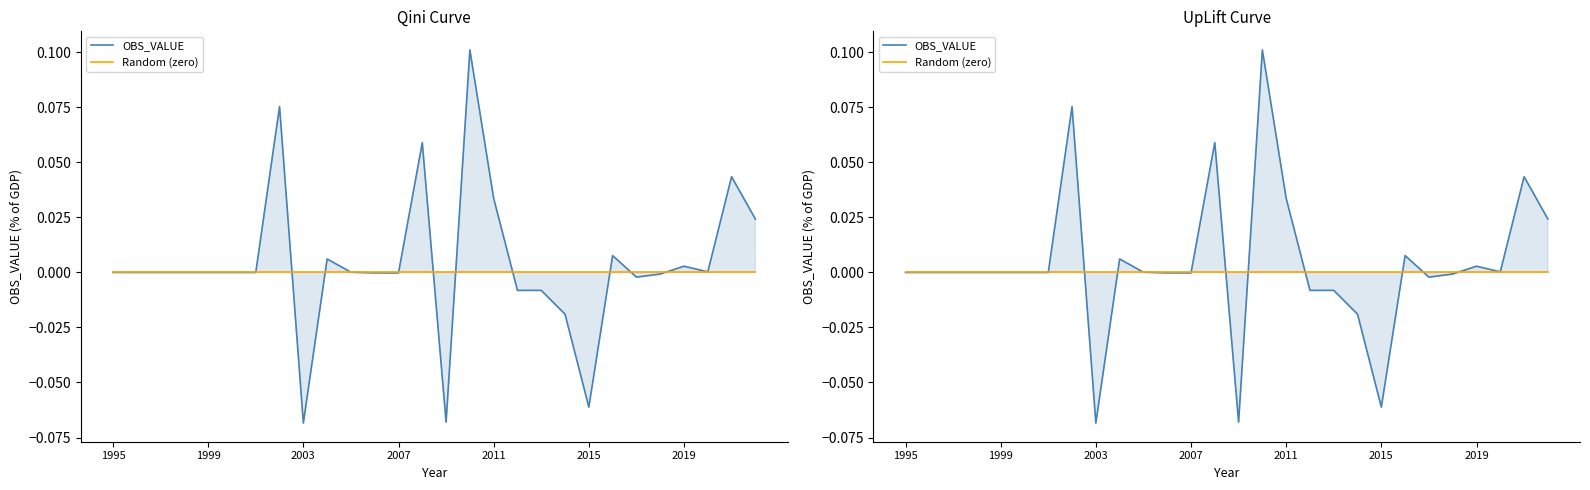

True or false: Random (zero) has a value of 0.0 at 2007.

True